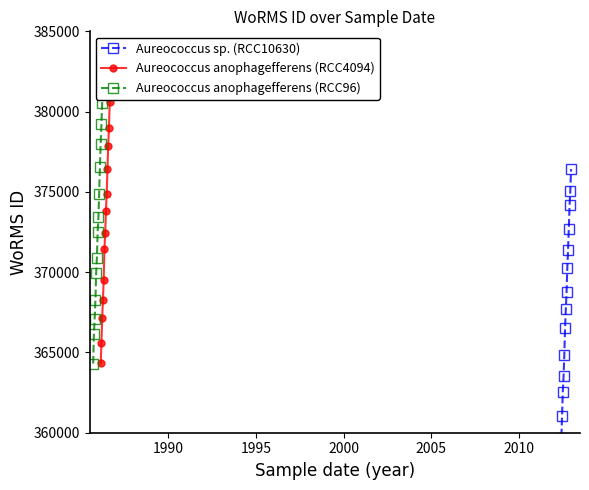

At how many categories does at least one series exceed 366284?

13